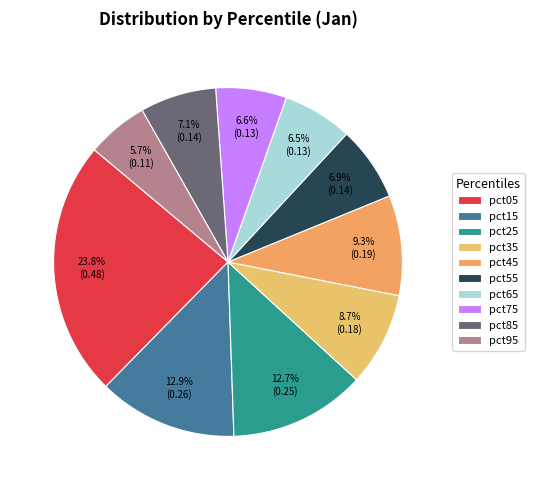

Does pct65 represent more than half of the total?

No